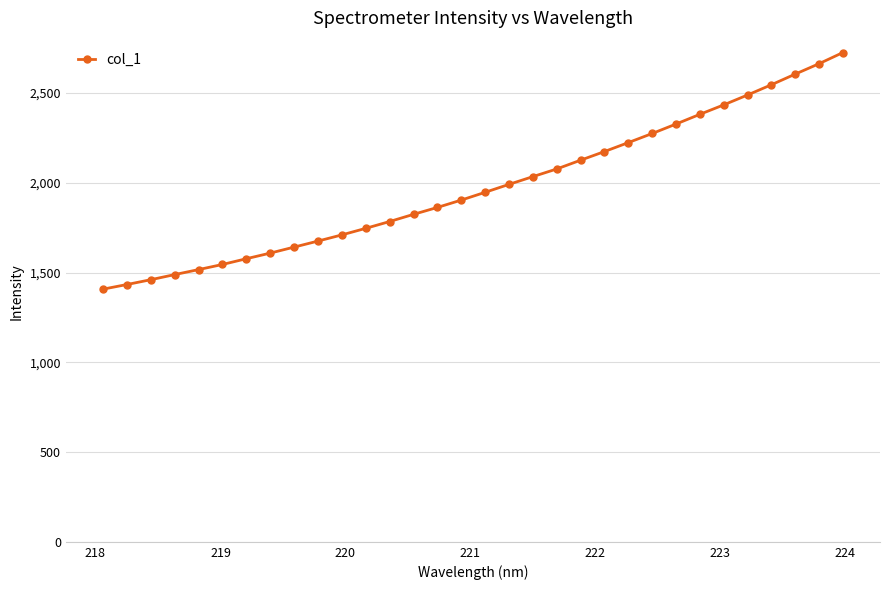

True or false: the data has more than 0 interior local peaks.

False